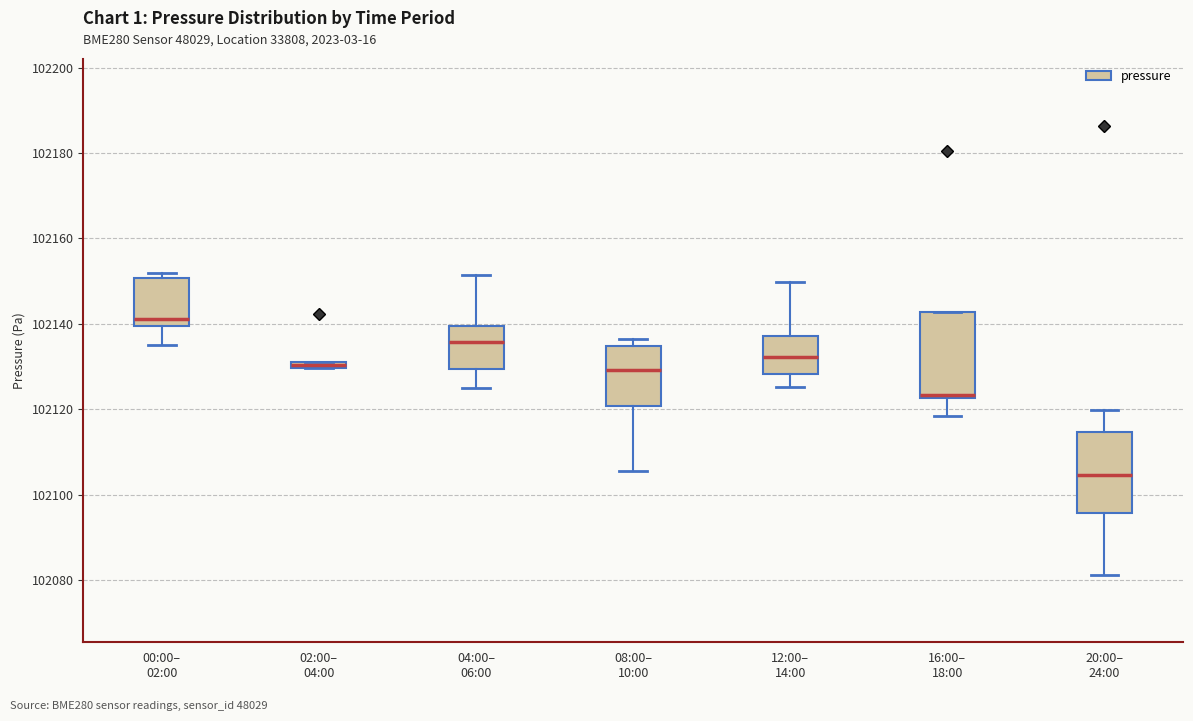

Which box's median line is the highest?

00:00– 02:00